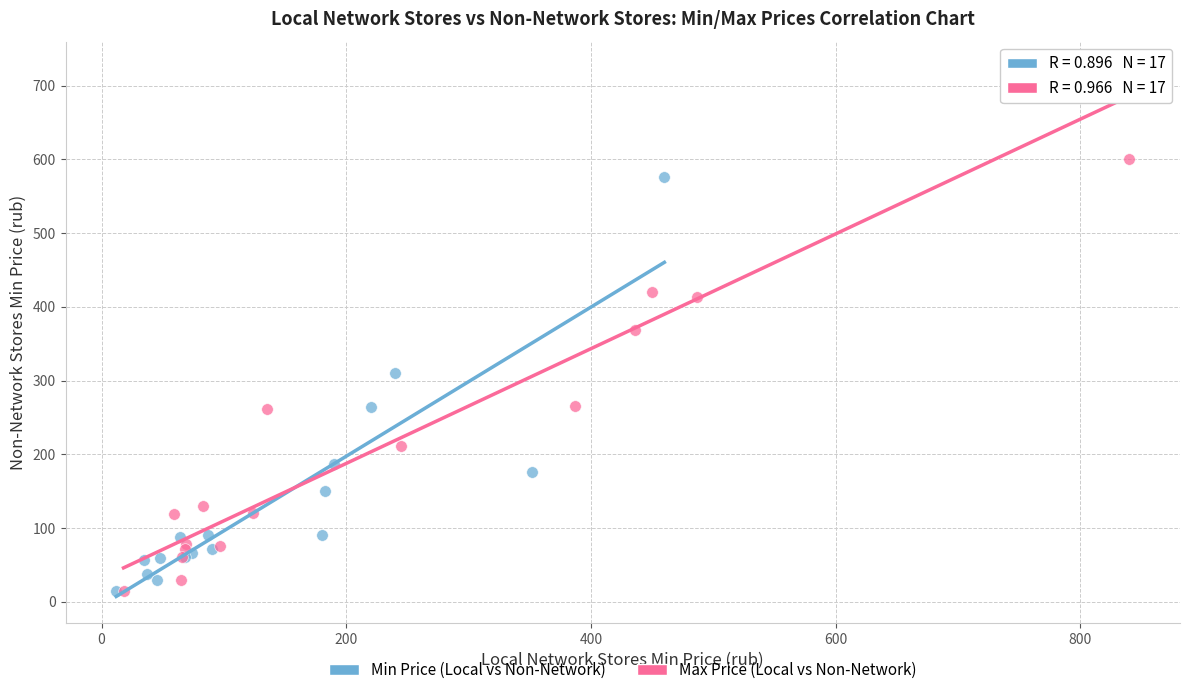

Which series reaches the maximum Y coordinate?

Max Price (Local vs Non-Network)